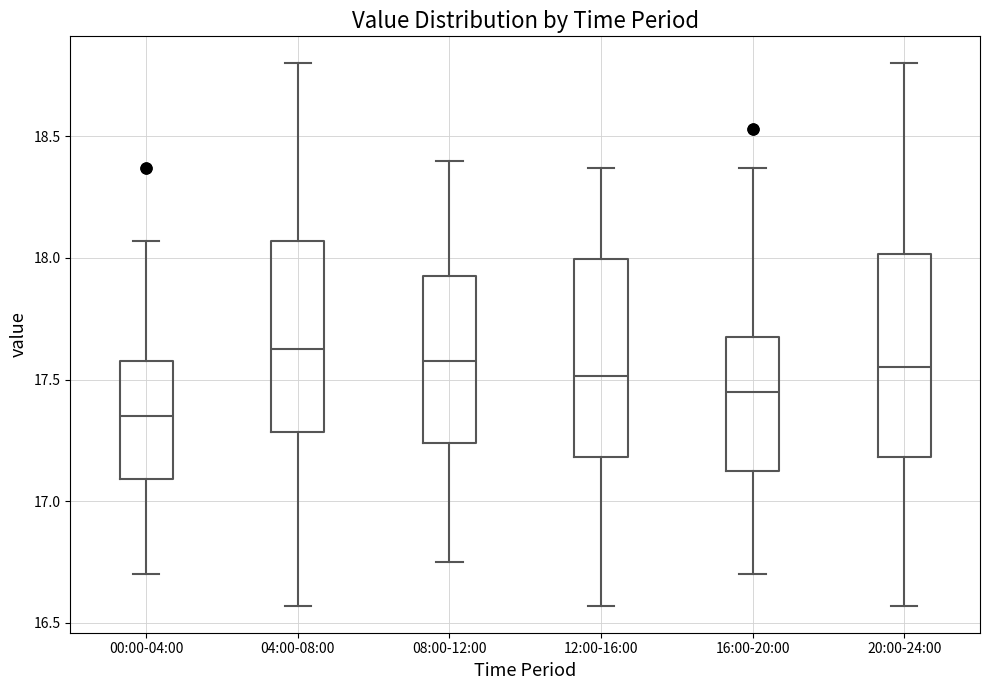

Reading left to right, read every box against the y-axis: the position of its median line, the range the box covers, and the ends of its whiskers. The values are not printed on the chart, so give them approximately, as read against the axis.

00:00-04:00: median 17.35, box 17.10 to 17.60, whiskers 16.70 to 18.05
04:00-08:00: median 17.65, box 17.30 to 18.05, whiskers 16.55 to 18.80
08:00-12:00: median 17.60, box 17.25 to 17.95, whiskers 16.75 to 18.40
12:00-16:00: median 17.50, box 17.20 to 18.00, whiskers 16.55 to 18.35
16:00-20:00: median 17.45, box 17.10 to 17.70, whiskers 16.70 to 18.35
20:00-24:00: median 17.55, box 17.20 to 18.00, whiskers 16.55 to 18.80